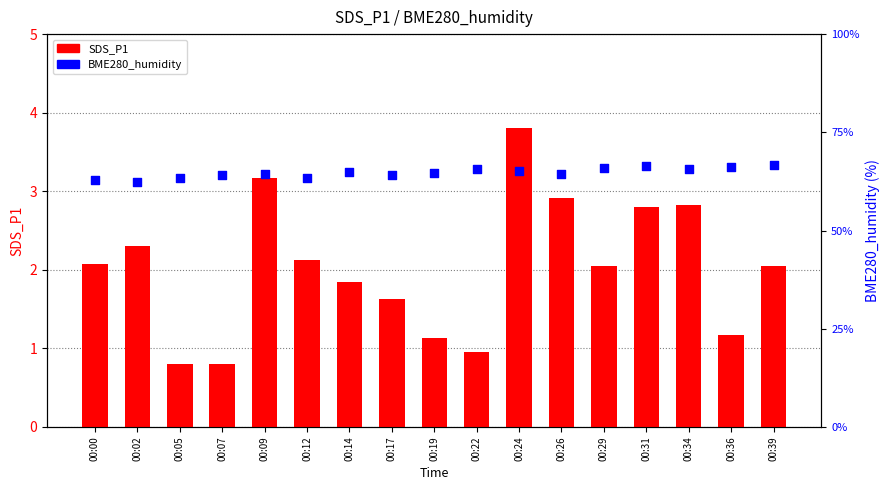

Which series contains the highest Y value?

BME280_humidity